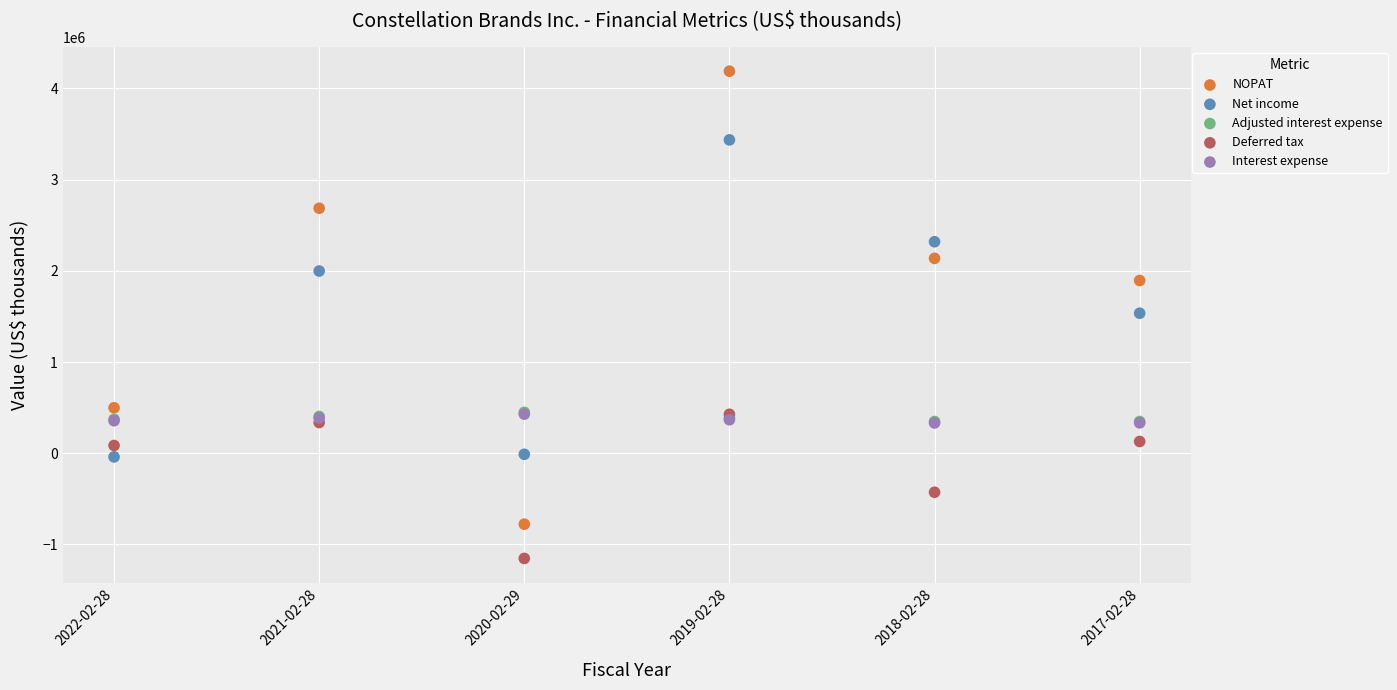

What are all the series names shown in the legend?

NOPAT, Net income, Adjusted interest expense, Deferred tax, Interest expense